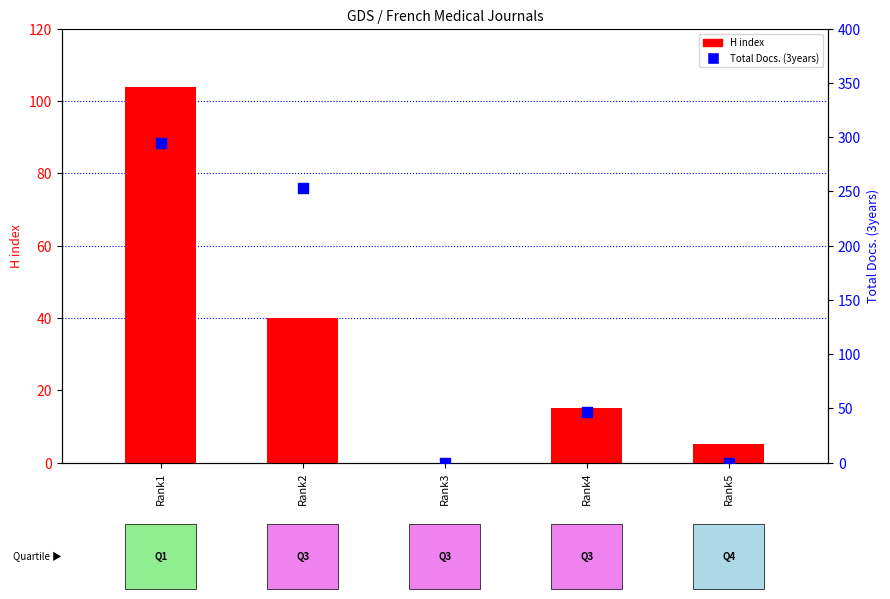

At how many categories does at least one series exceed 71?

2